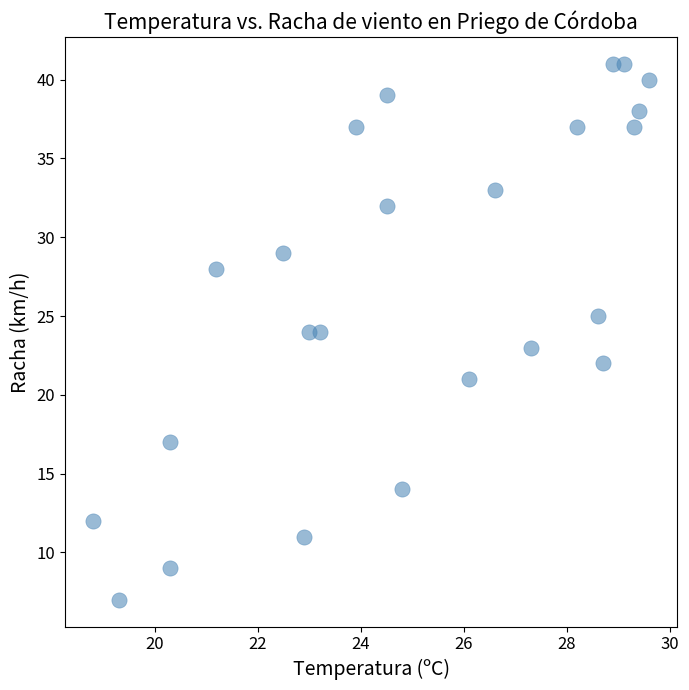

What is the range of Y values (max minus min)?

34